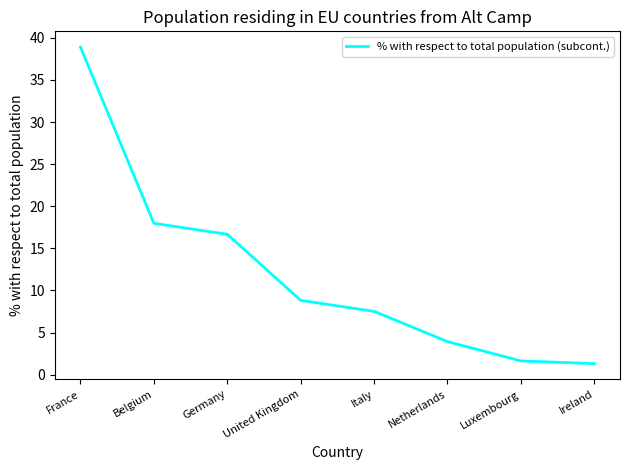

What position from the right is Ireland?

1